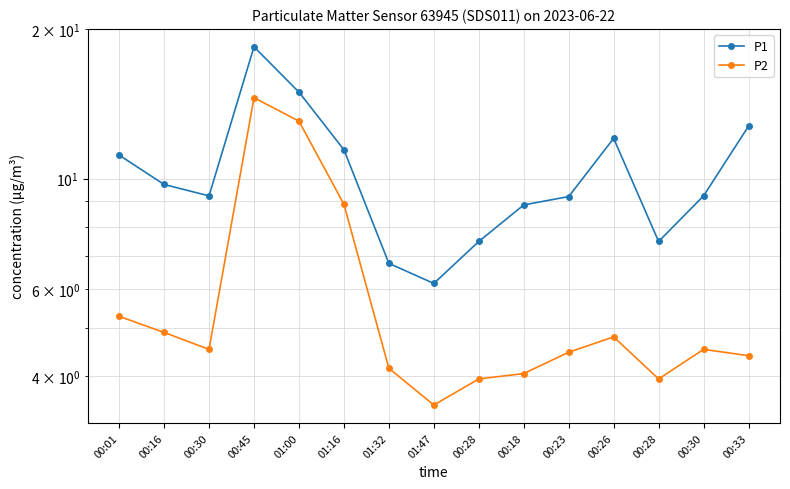

True or false: P2 and P1 cross at least once.

False